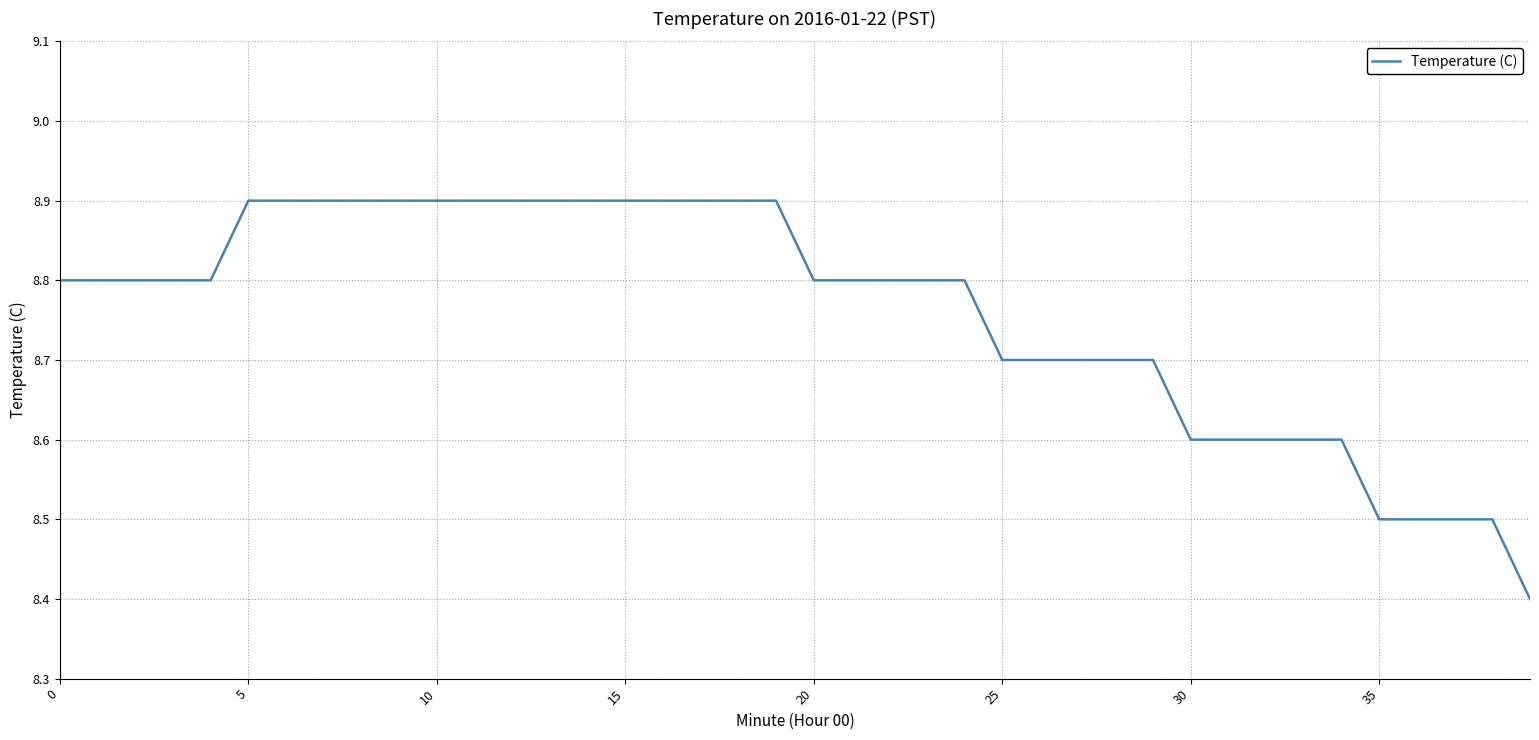

What is the difference between the maximum and minimum values?

0.5